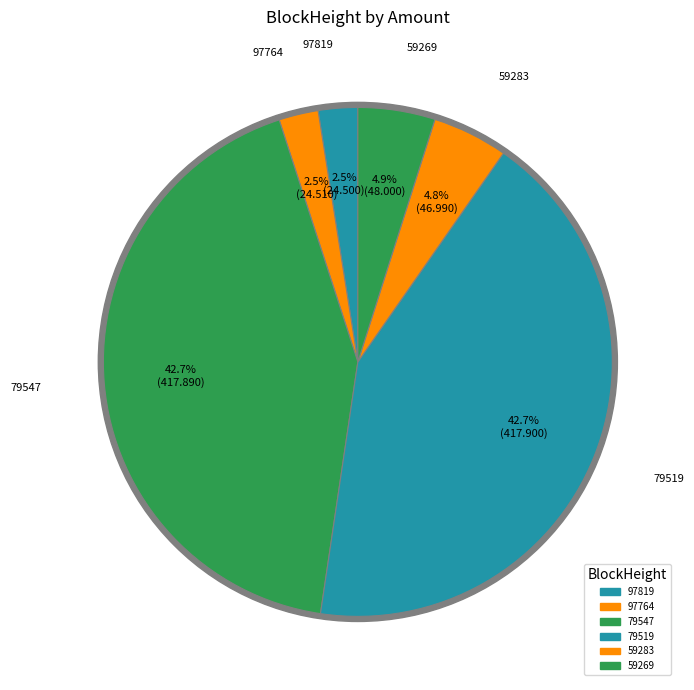

Which slice is the largest?

79519